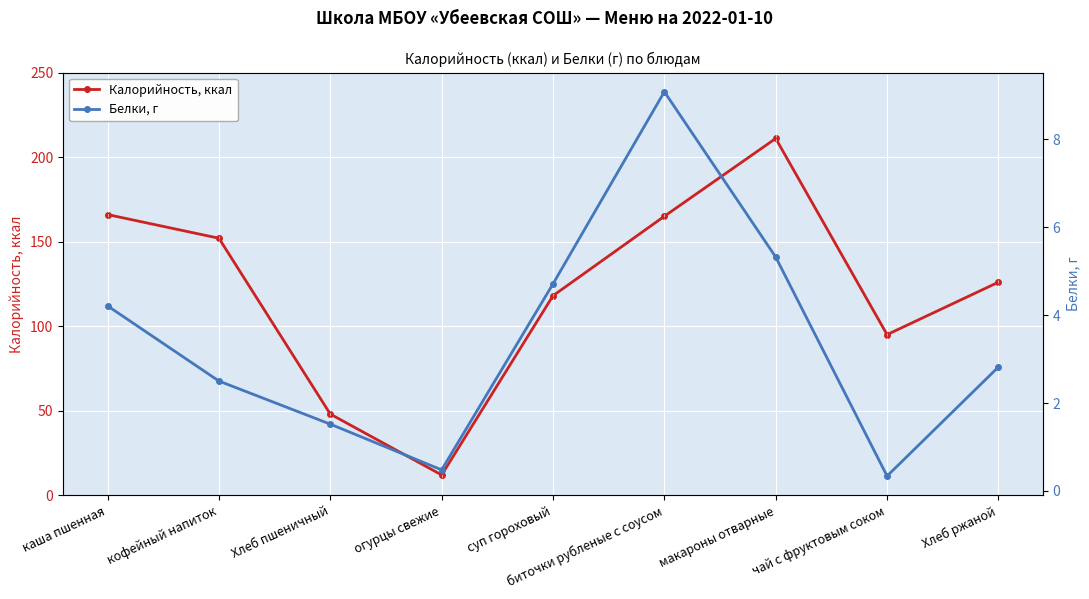

What are all the series names shown in the legend?

Калорийность, ккал, Белки, г